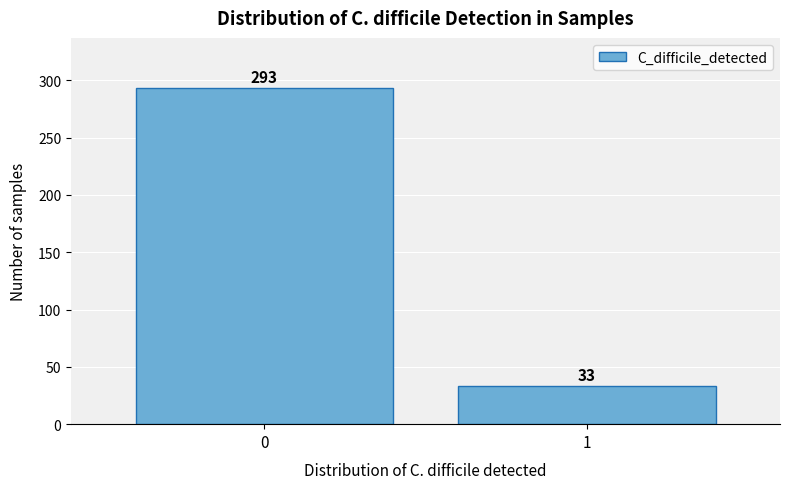

Reading left to right, transcribe all the data shown in this chart.

0=293	1=33